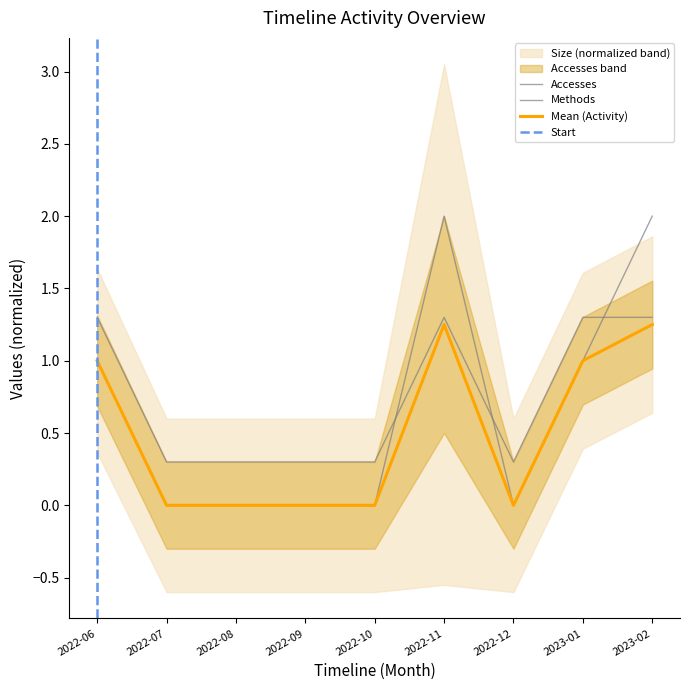

In Dataset, how many points are higher than both neighbors (excluding endpoints)?

1